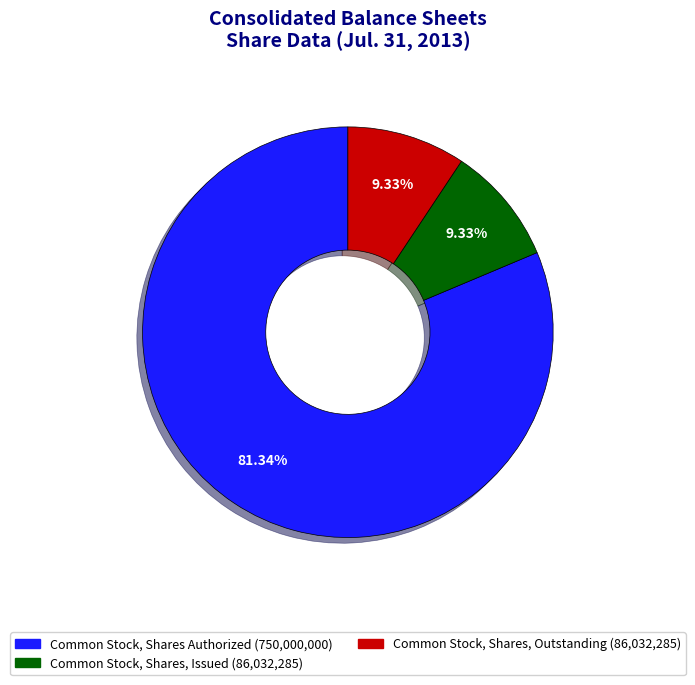

Which slice is the largest?

Common Stock, Shares Authorized